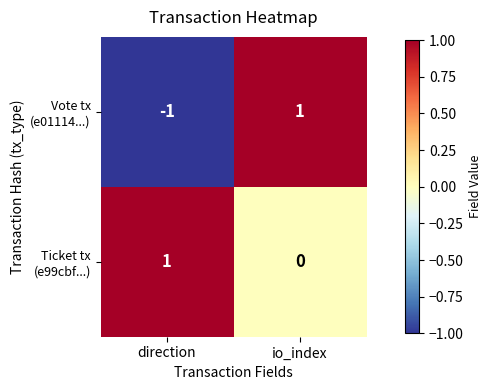

At which category does the chart reach its minimum across all series?

direction